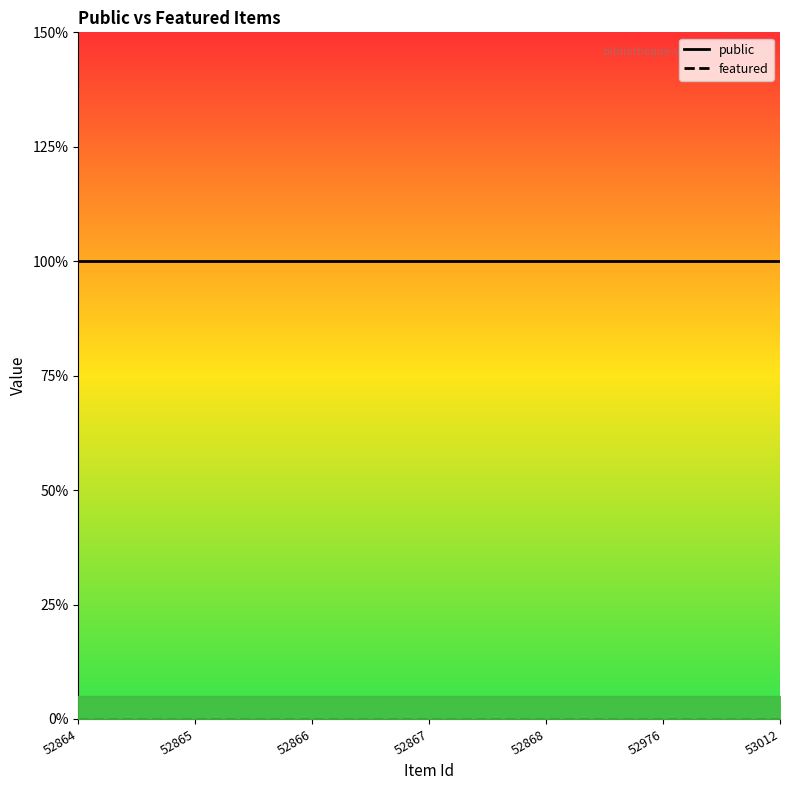

Which category has the highest value in the public series?

52864